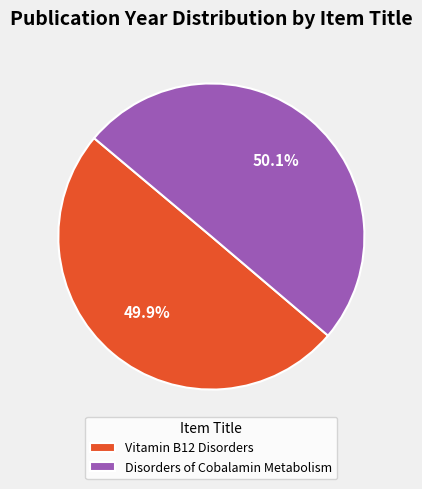

True or false: Disorders of Cobalamin Metabolism accounts for 50% of the total.

True